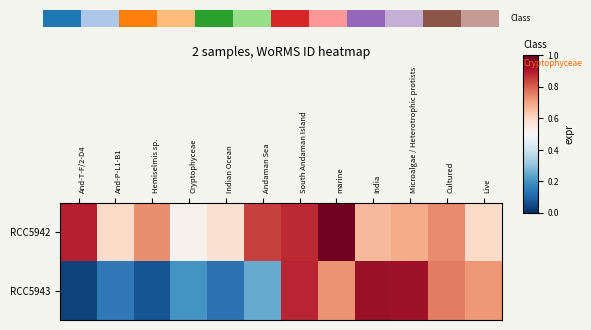

What is the total value across all series at Live?

1.3